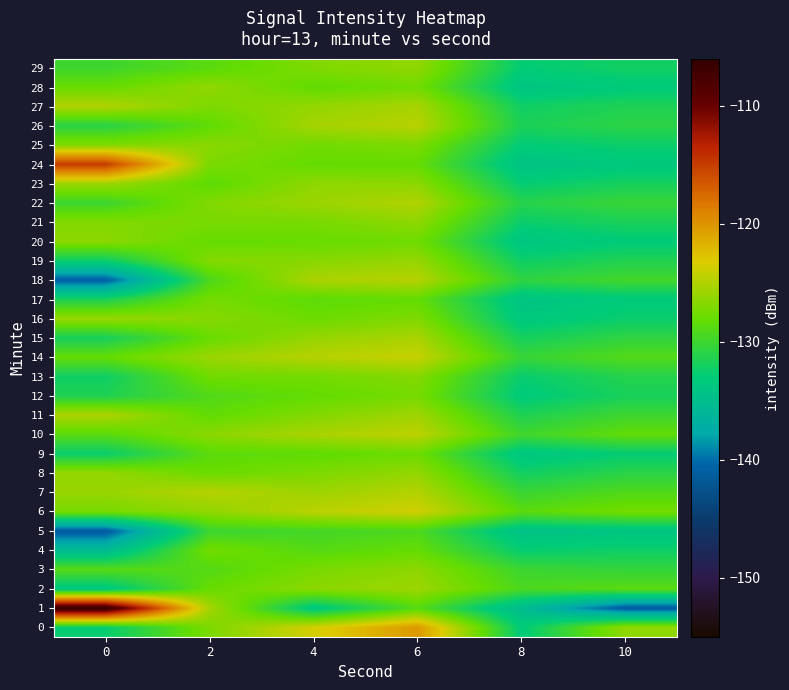

Count the number of categories in the chart.

6